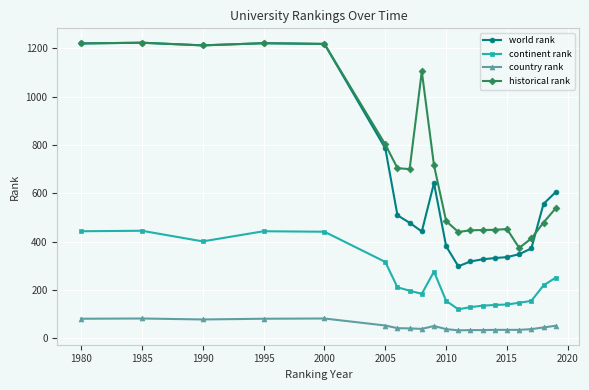

Which series has the widest spread of values?

world rank